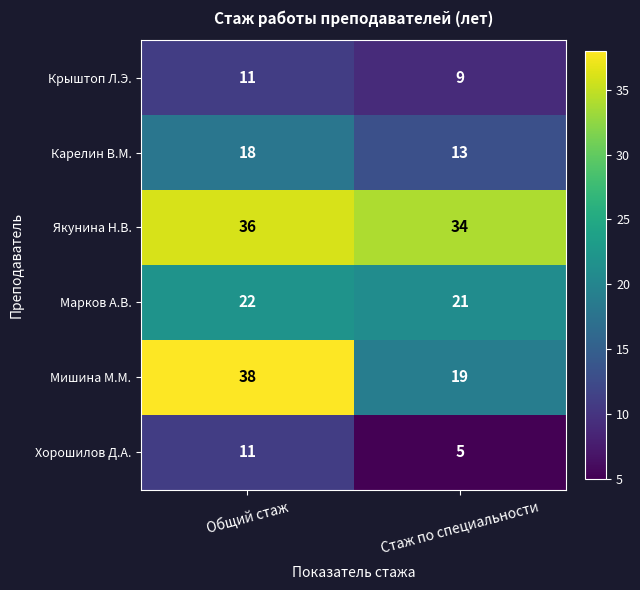

Count the number of categories in the chart.

2